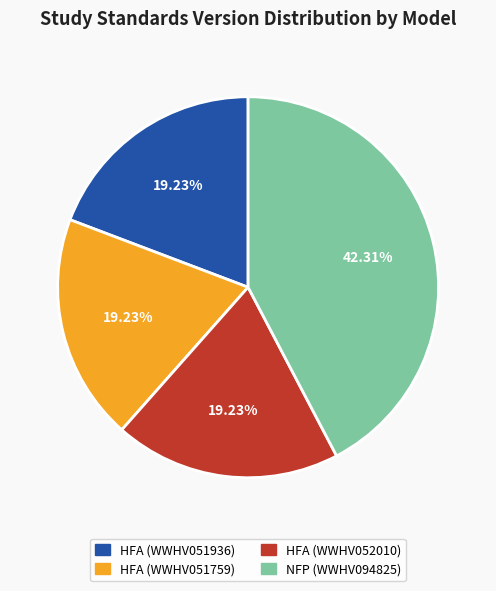

Combined, do HFA (WWHV051759) and HFA (WWHV052010) account for over 50%?

No